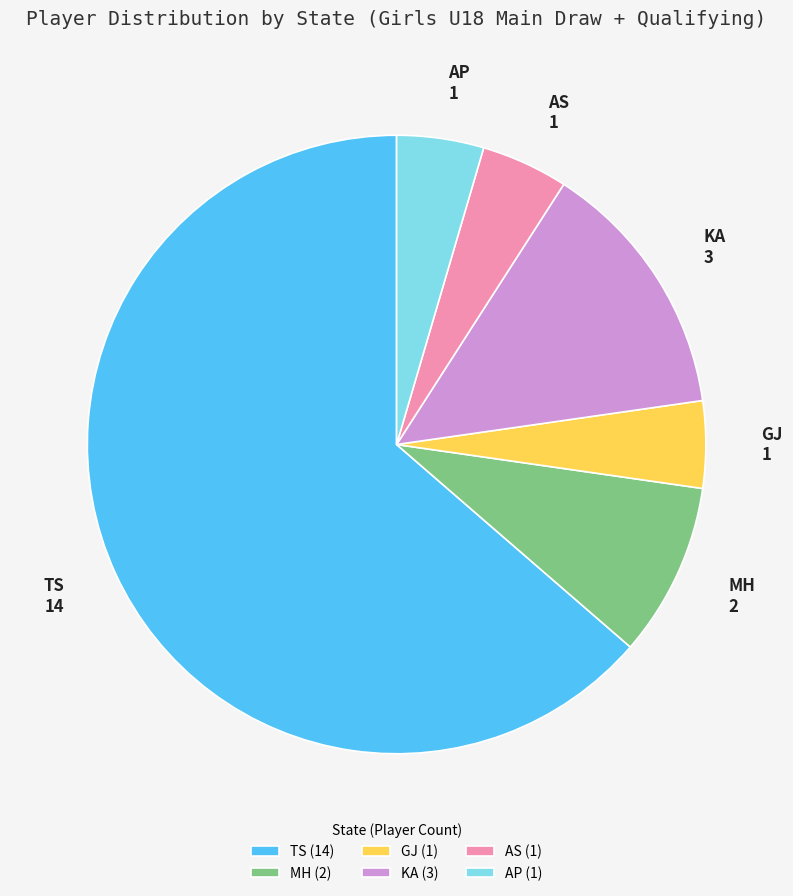

Is the sum of MH (2) and KA (3) greater than half?

No